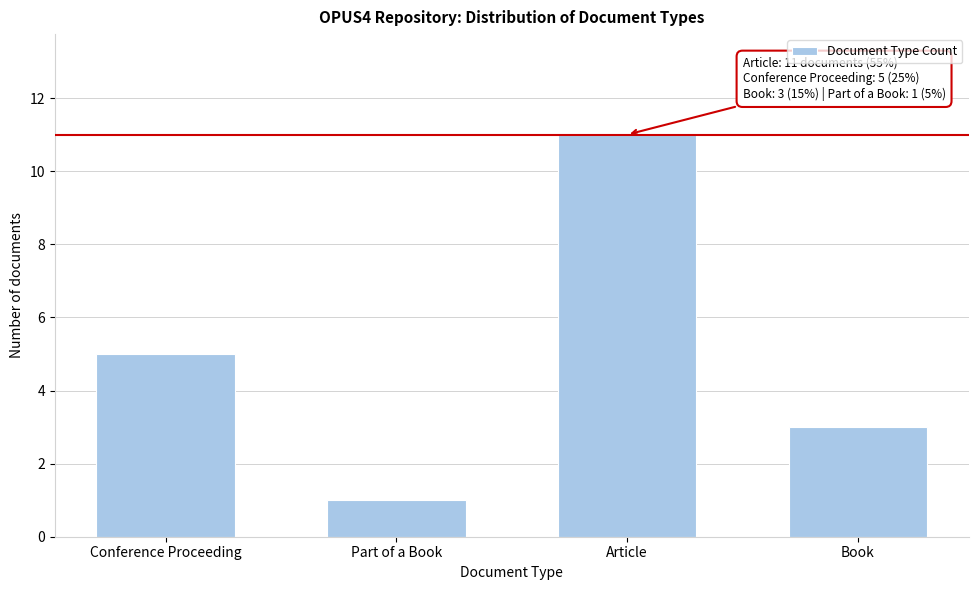

Reading left to right, extract all data points from this chart.

Conference Proceeding=5	Part of a Book=1	Article=11	Book=3